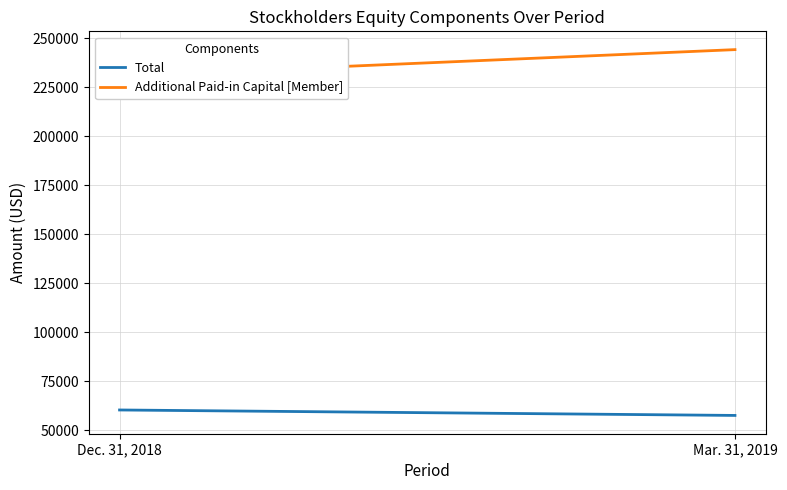

At which category is the sum across all series the highest?

Mar. 31, 2019